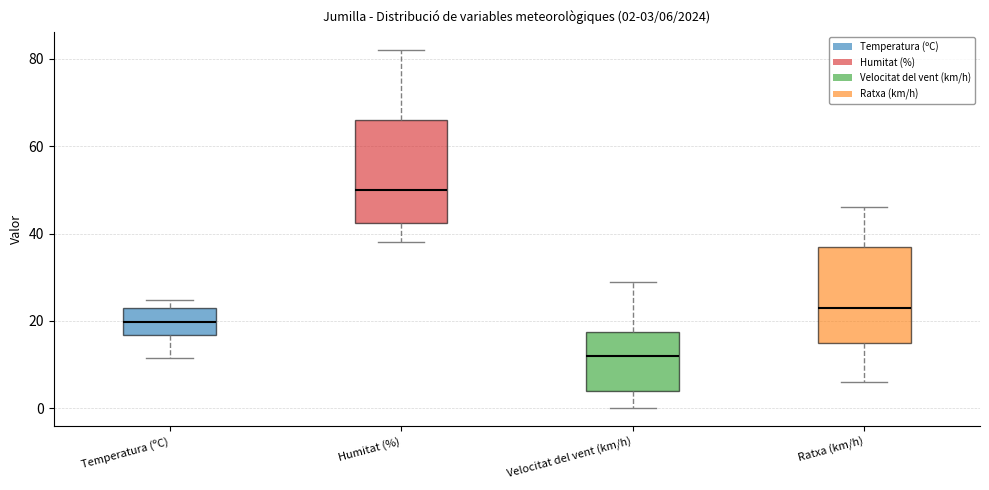

Which box's median line is the lowest?

Velocitat del vent (km/h)